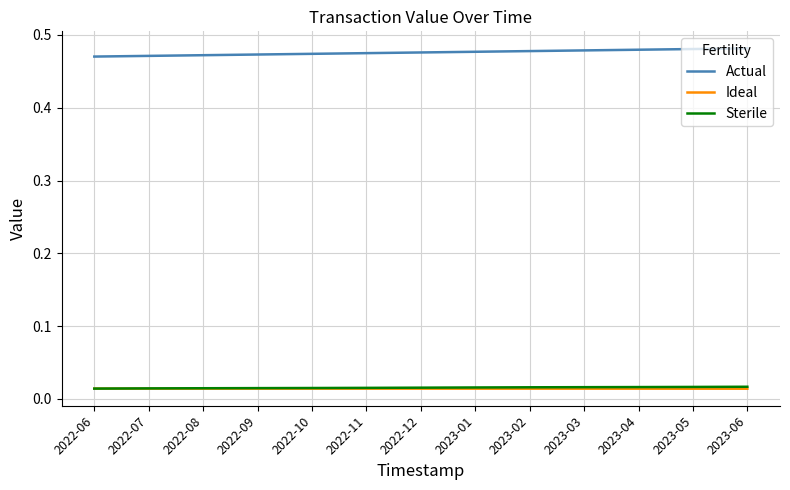

What position from the left is 2022-07?

2